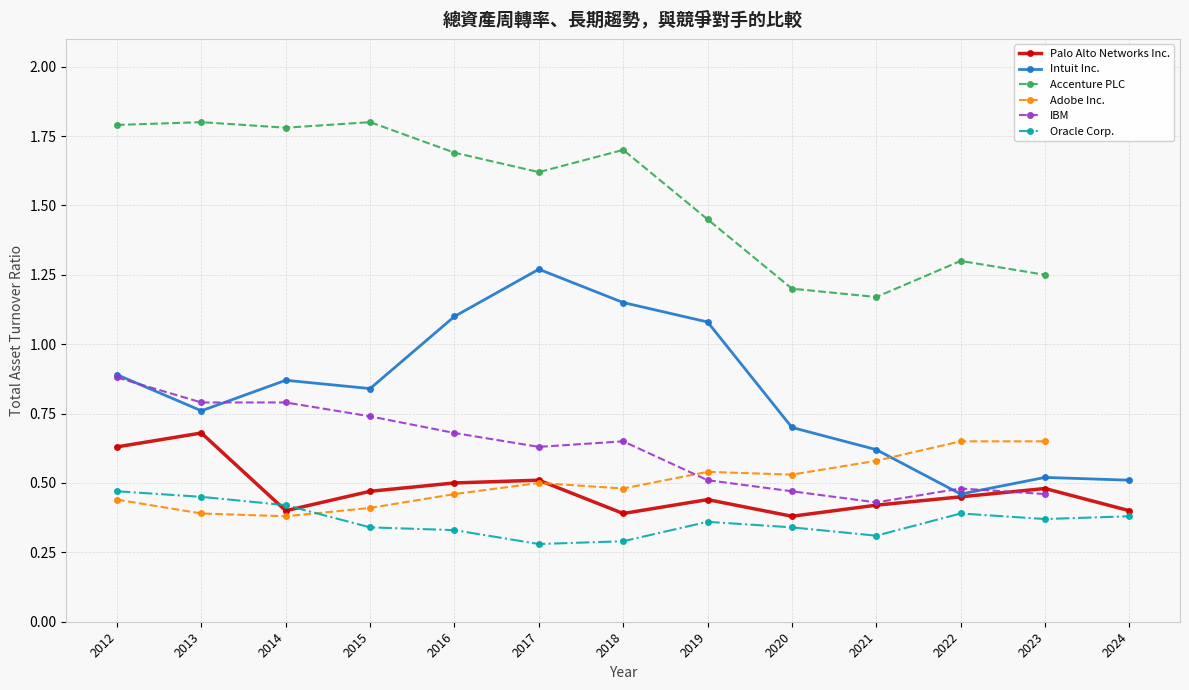

What is the difference between the Oracle Corp. values at 2018 and 2023?

0.1